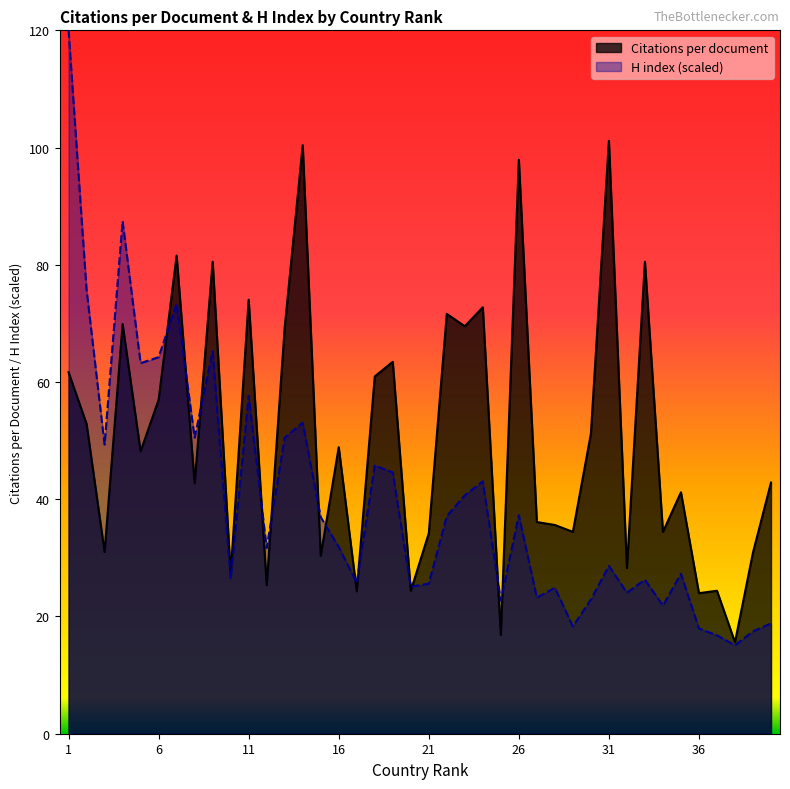

What is the minimum value for H index?

15.1